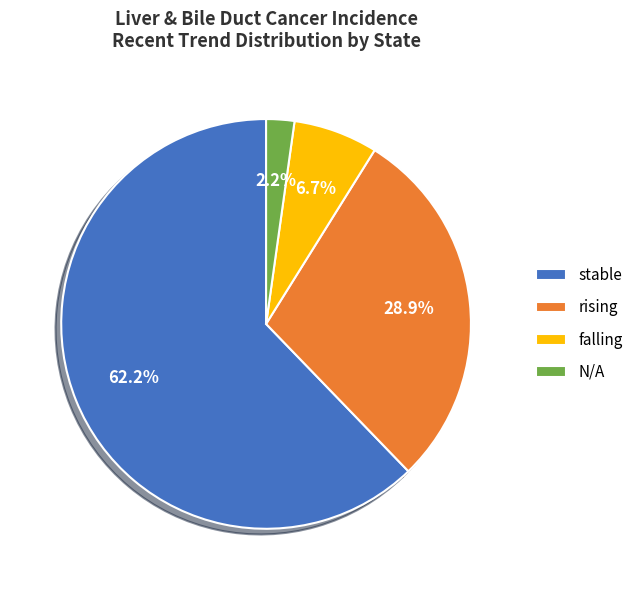

Is it true that falling is 7% of the pie?

True